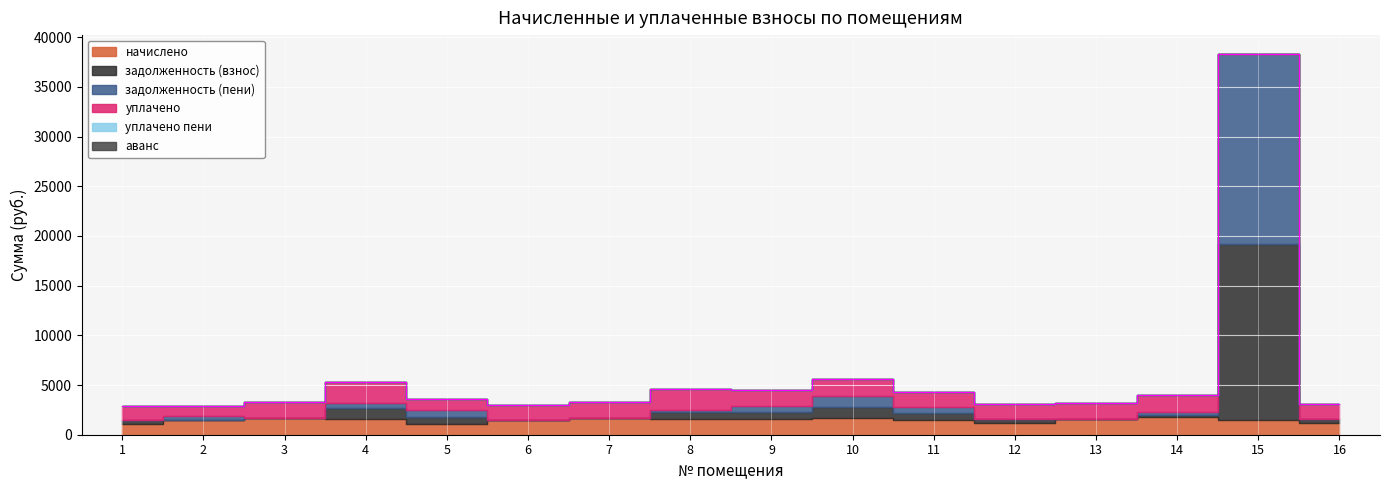

At 10, list the series in order from largest to smallest.

начислено, уплачено, задолженность (пени), задолженность (взнос), уплачено пени, аванс